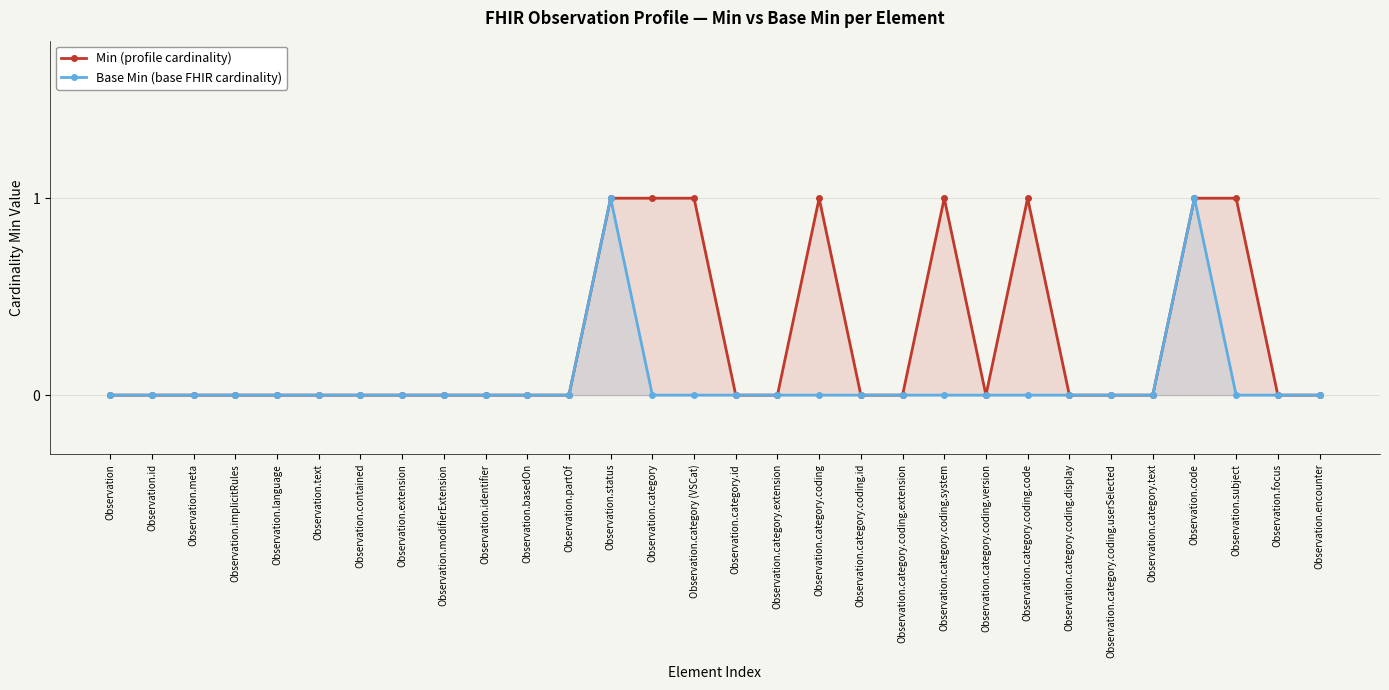

Reading left to right, list all the values displayed in this chart.

Min (profile cardinality): Observation=0	Observation.id=0	Observation.meta=0	Observation.implicitRules=0	Observation.language=0	Observation.text=0	Observation.contained=0	Observation.extension=0	Observation.modifierExtension=0	Observation.identifier=0	Observation.basedOn=0	Observation.partOf=0	Observation.status=1	Observation.category=1	Observation.category (VSCat)=1	Observation.category.id=0	Observation.category.extension=0	Observation.category.coding=1	Observation.category.coding.id=0	Observation.category.coding.extension=0	Observation.category.coding.system=1	Observation.category.coding.version=0	Observation.category.coding.code=1	Observation.category.coding.display=0	Observation.category.coding.userSelected=0	Observation.category.text=0	Observation.code=1	Observation.subject=1	Observation.focus=0	Observation.encounter=0
Base Min (base FHIR cardinality): Observation=0	Observation.id=0	Observation.meta=0	Observation.implicitRules=0	Observation.language=0	Observation.text=0	Observation.contained=0	Observation.extension=0	Observation.modifierExtension=0	Observation.identifier=0	Observation.basedOn=0	Observation.partOf=0	Observation.status=1	Observation.category=0	Observation.category (VSCat)=0	Observation.category.id=0	Observation.category.extension=0	Observation.category.coding=0	Observation.category.coding.id=0	Observation.category.coding.extension=0	Observation.category.coding.system=0	Observation.category.coding.version=0	Observation.category.coding.code=0	Observation.category.coding.display=0	Observation.category.coding.userSelected=0	Observation.category.text=0	Observation.code=1	Observation.subject=0	Observation.focus=0	Observation.encounter=0